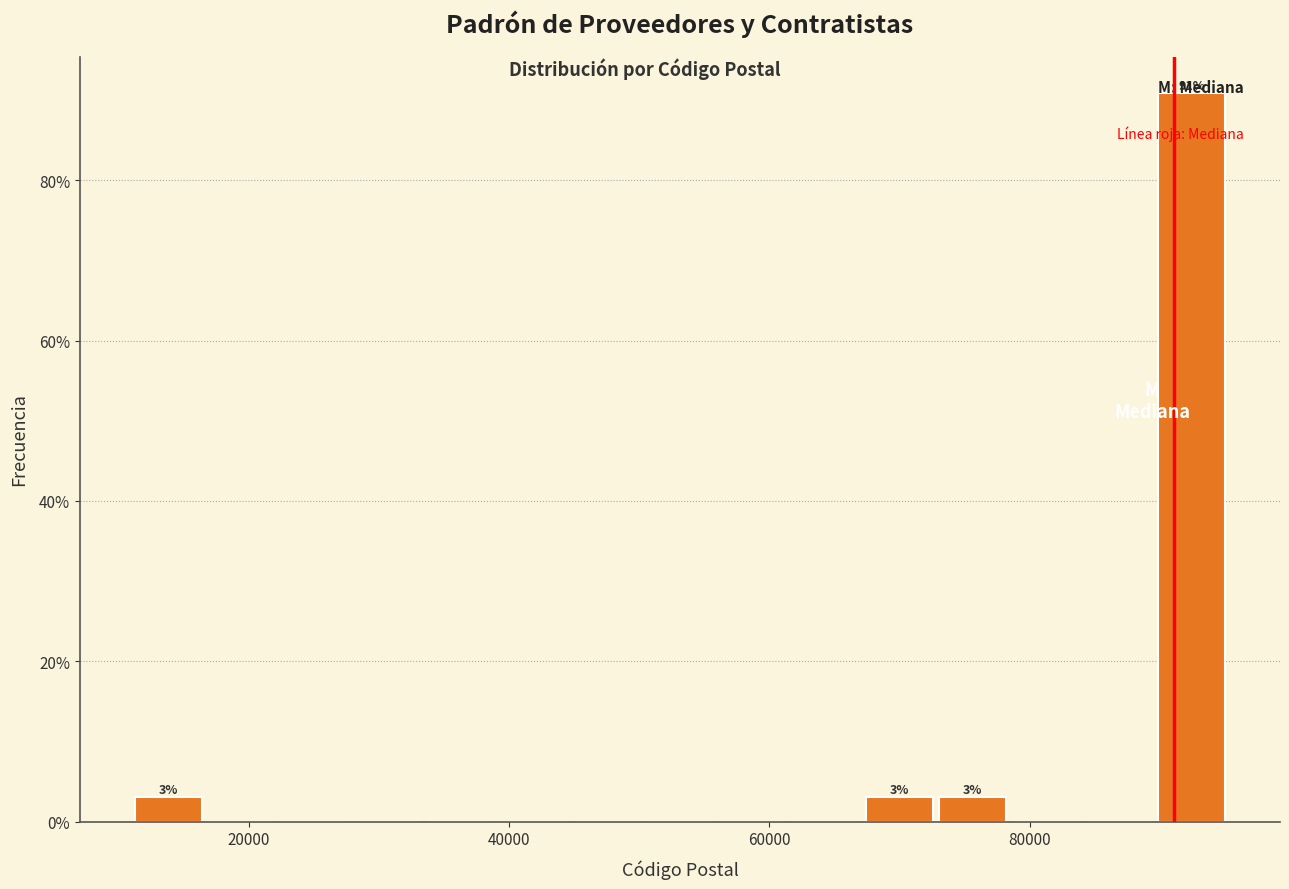

Read against the x-axis, roughly where is the centre of the tallest bar?

92000